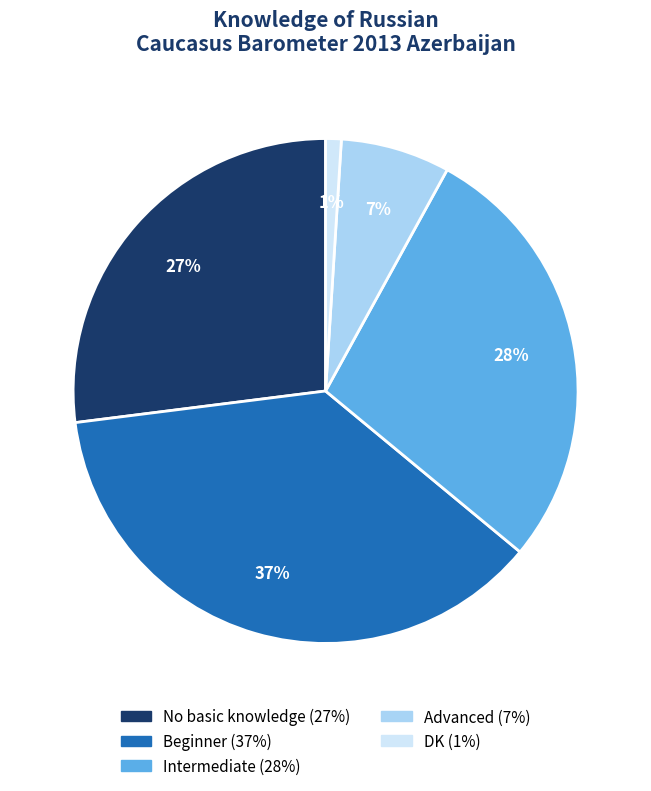

Which slice is the largest?

Beginner